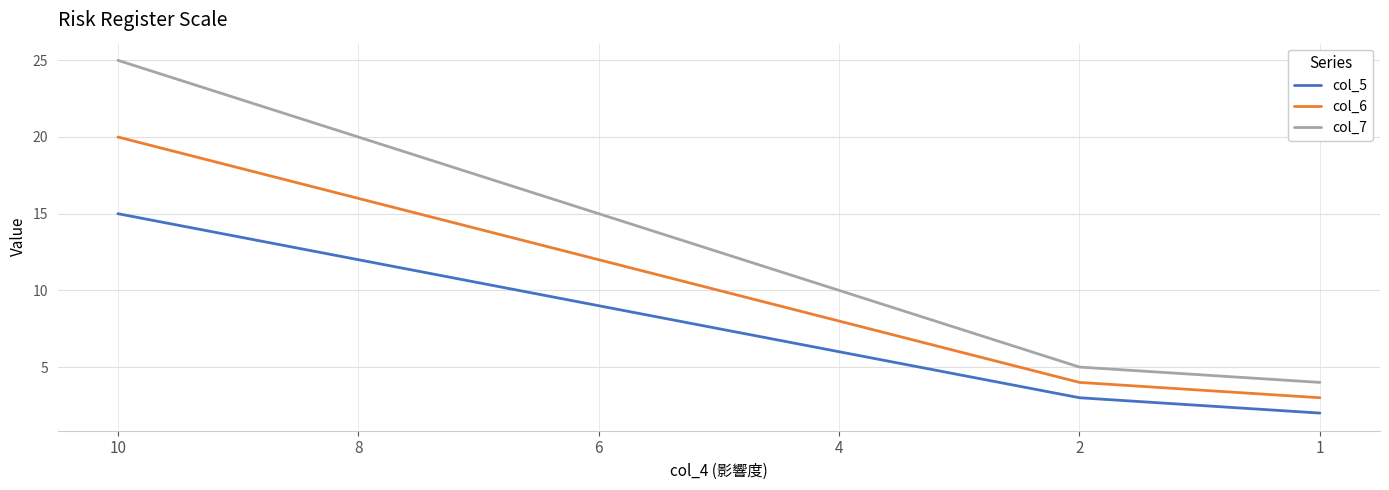

True or false: col_6 and col_5 intersect in this chart.

False